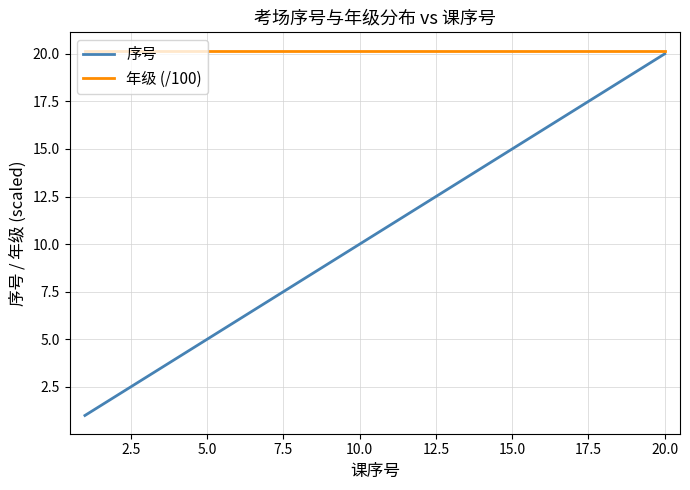

Which series has the largest range (max minus min)?

序号